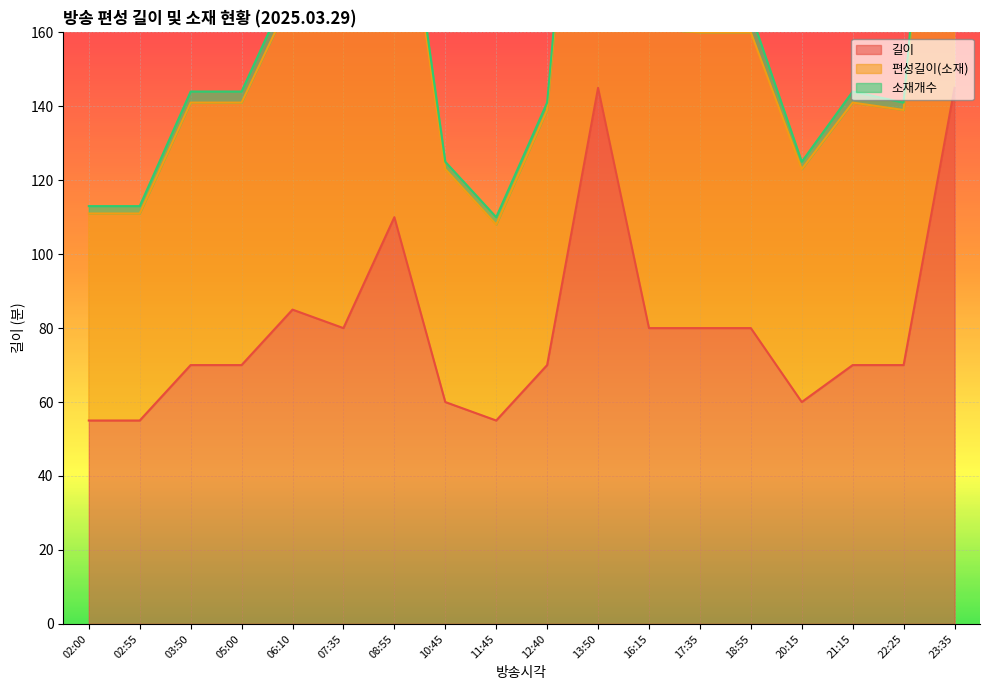

What is the spread (max minus min) of values at 20:15?

63